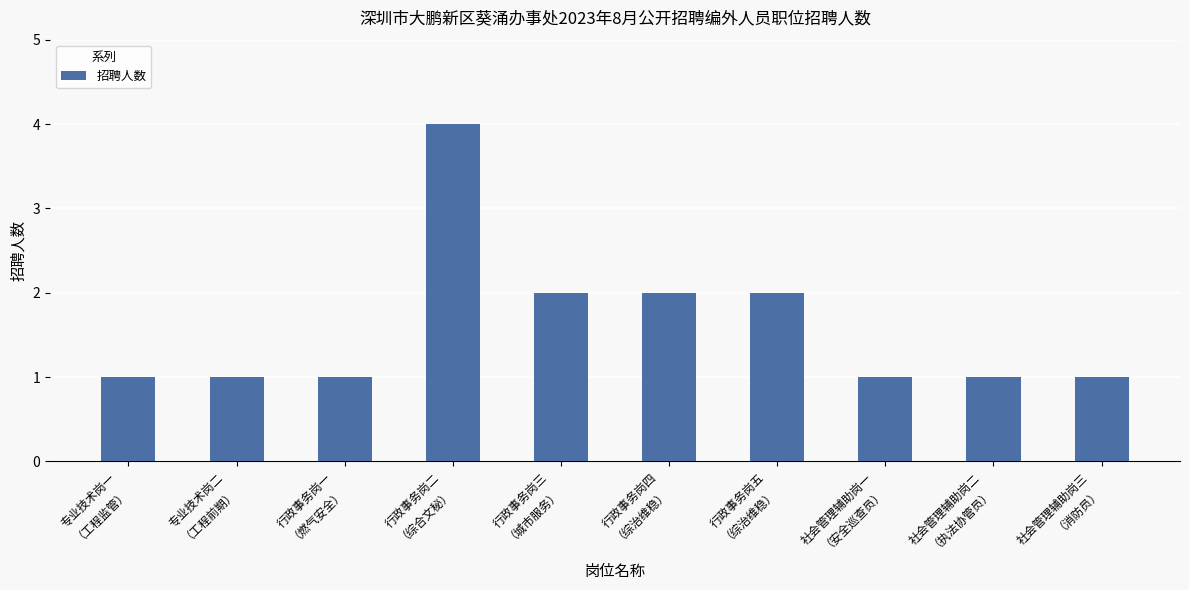

What is the average value?

2